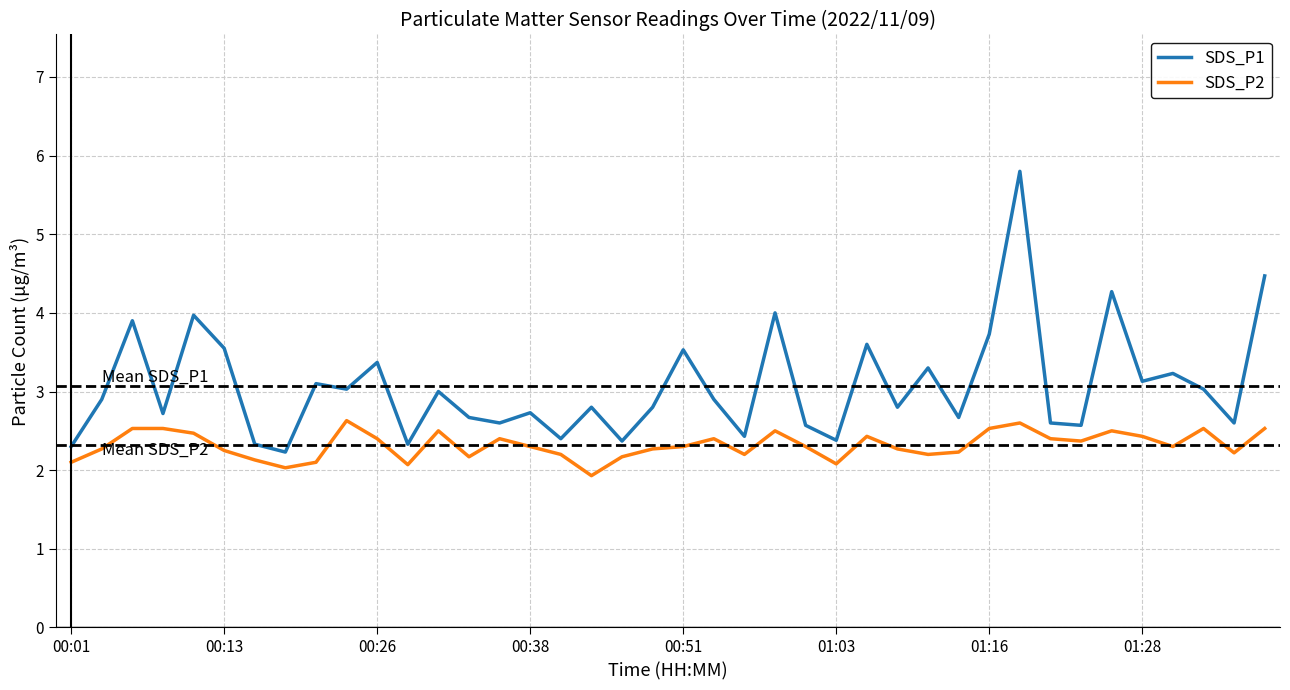

Which series has the widest spread of values?

SDS_P1